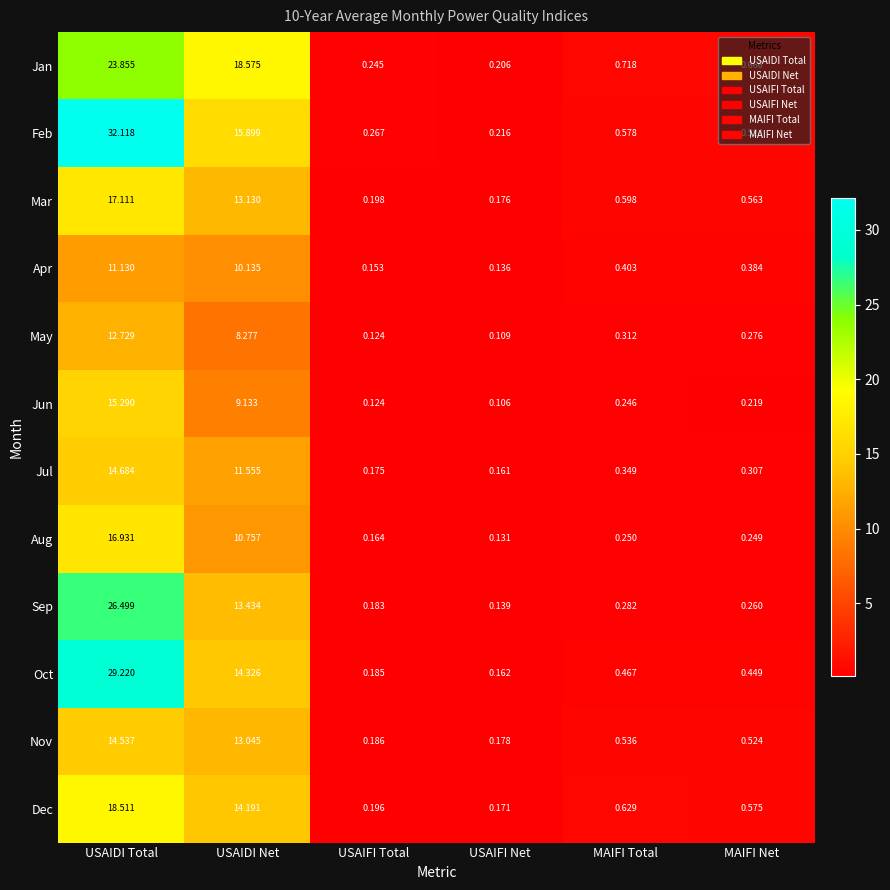

Rank the series at USAIDI Total from lowest to highest value.

Apr, May, Nov, Jul, Jun, Aug, Mar, Dec, Jan, Sep, Oct, Feb